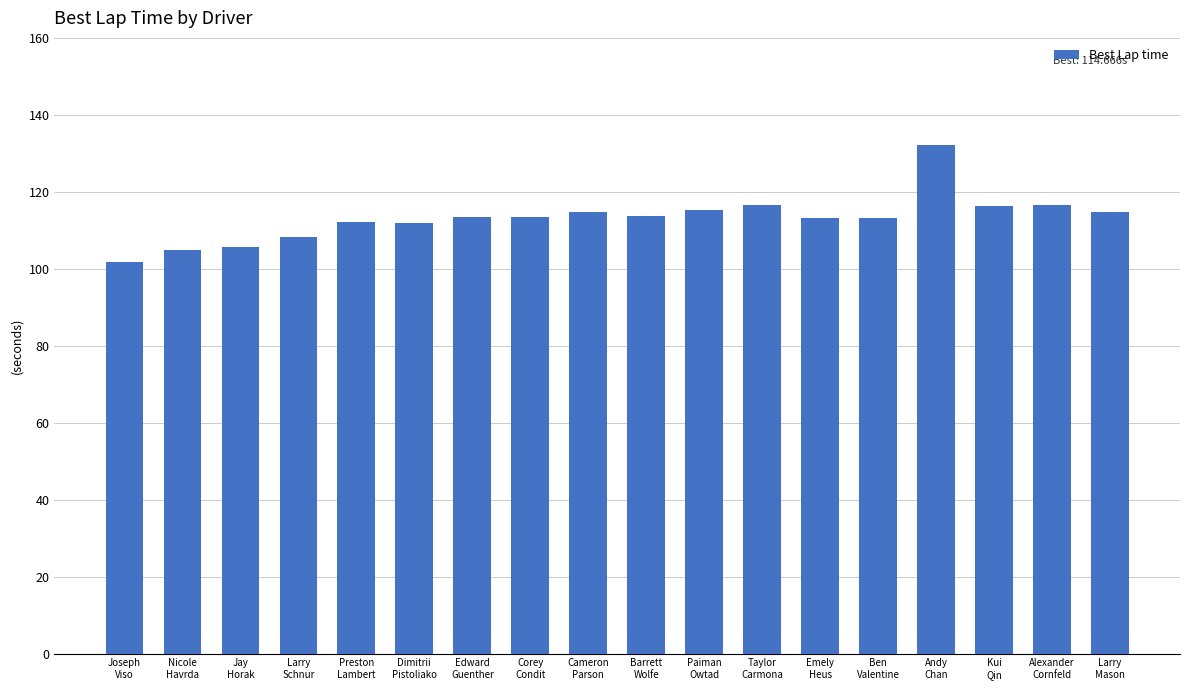

Count the number of categories in the chart.

18